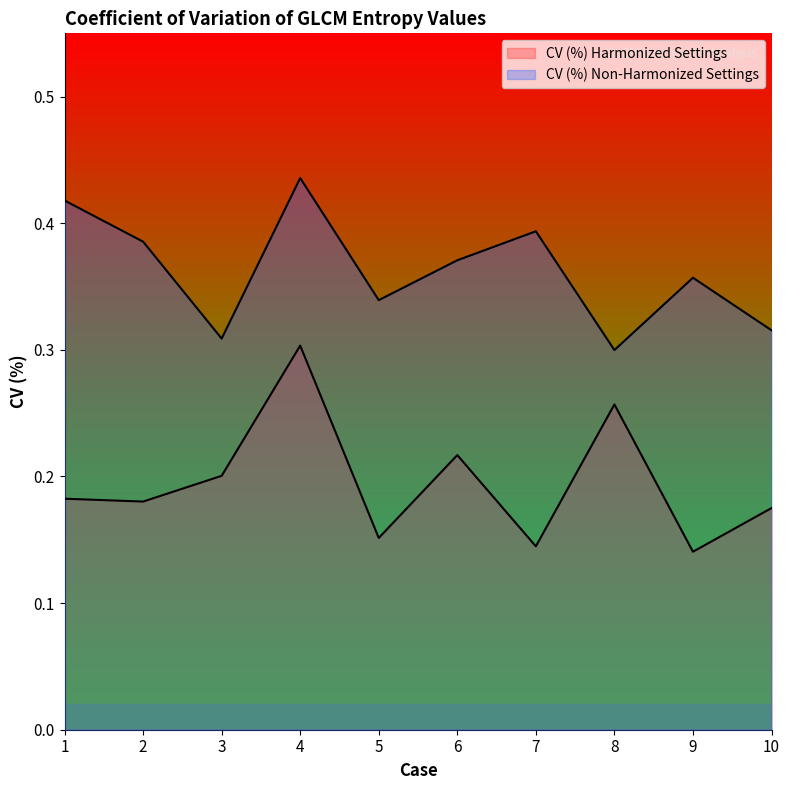

Rank the series by their maximum value, from lowest to highest.

CV (%) Harmonized Settings, CV (%) Non-Harmonized Settings